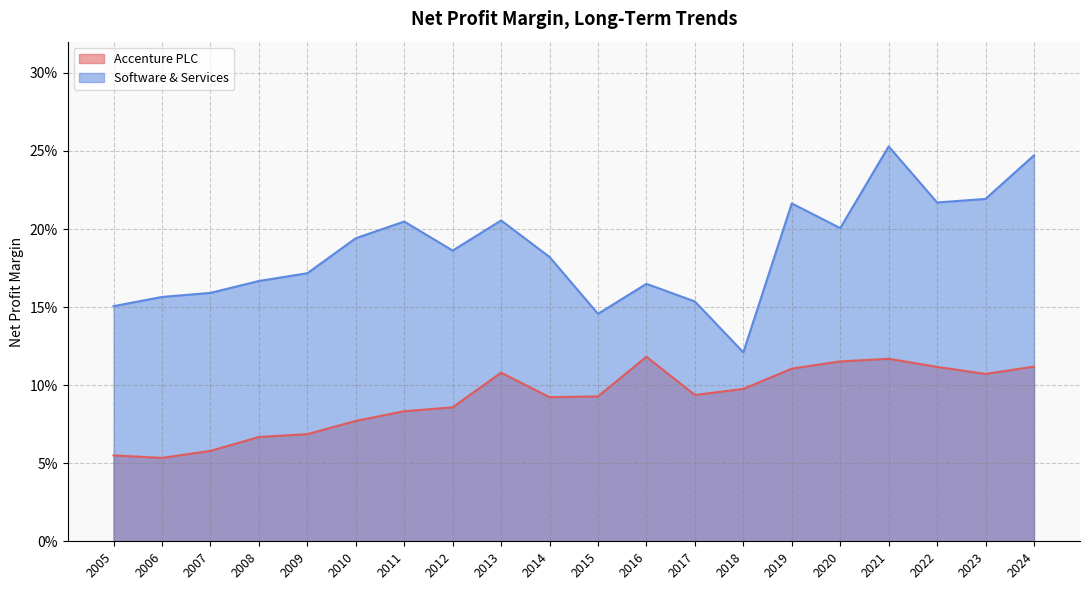

At which category does Software & Services reach its first local peak?

2011